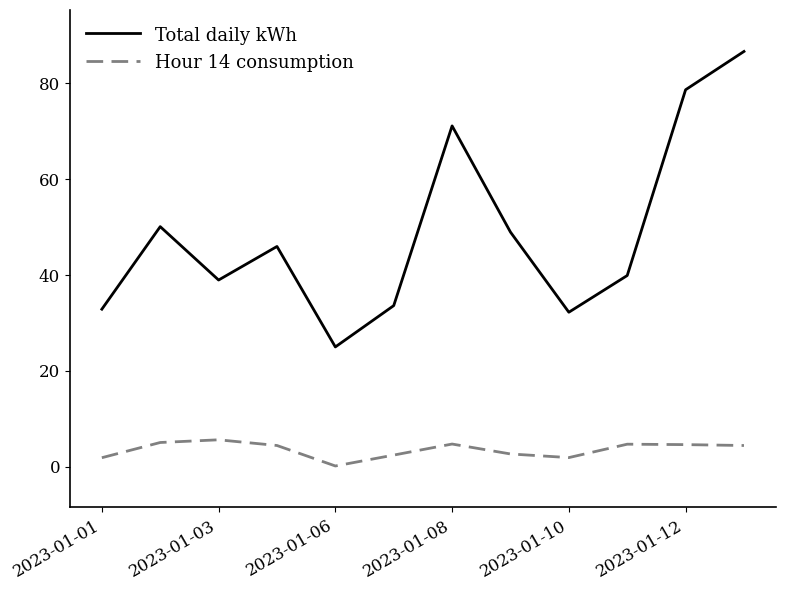

What is the maximum value for Hour 14 consumption?

5.6